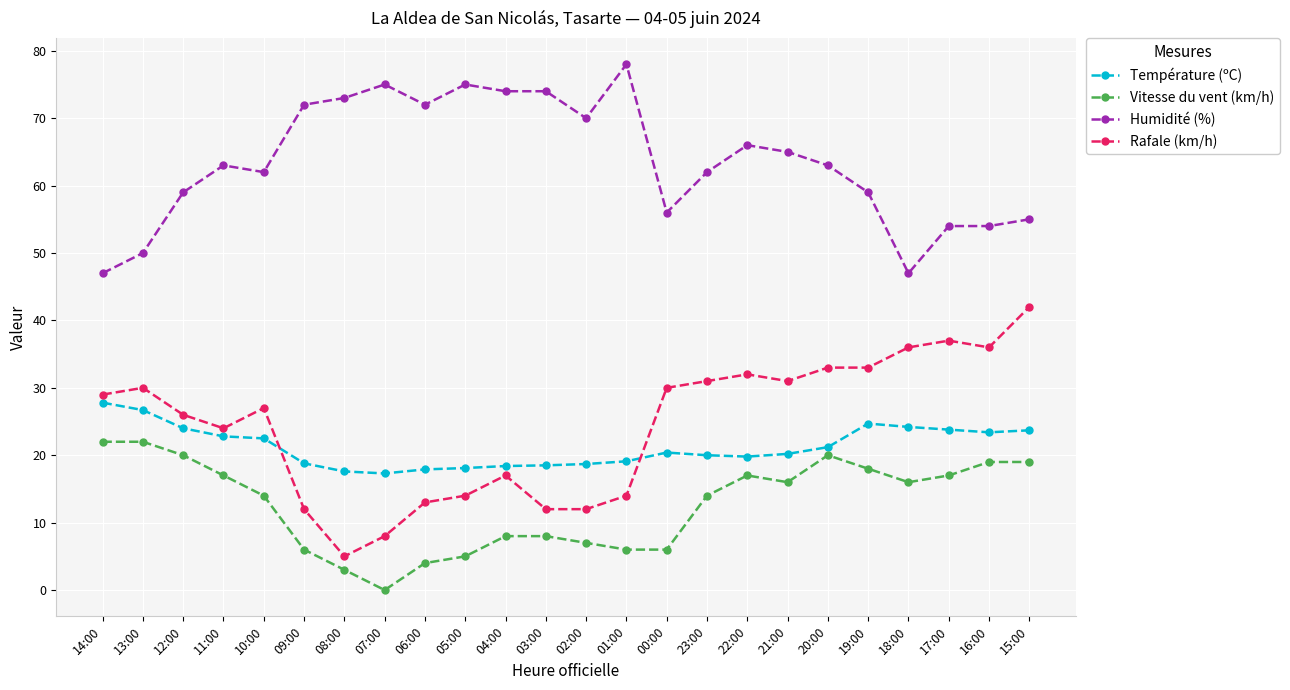

Which label corresponds to the smallest value in the chart?

07:00